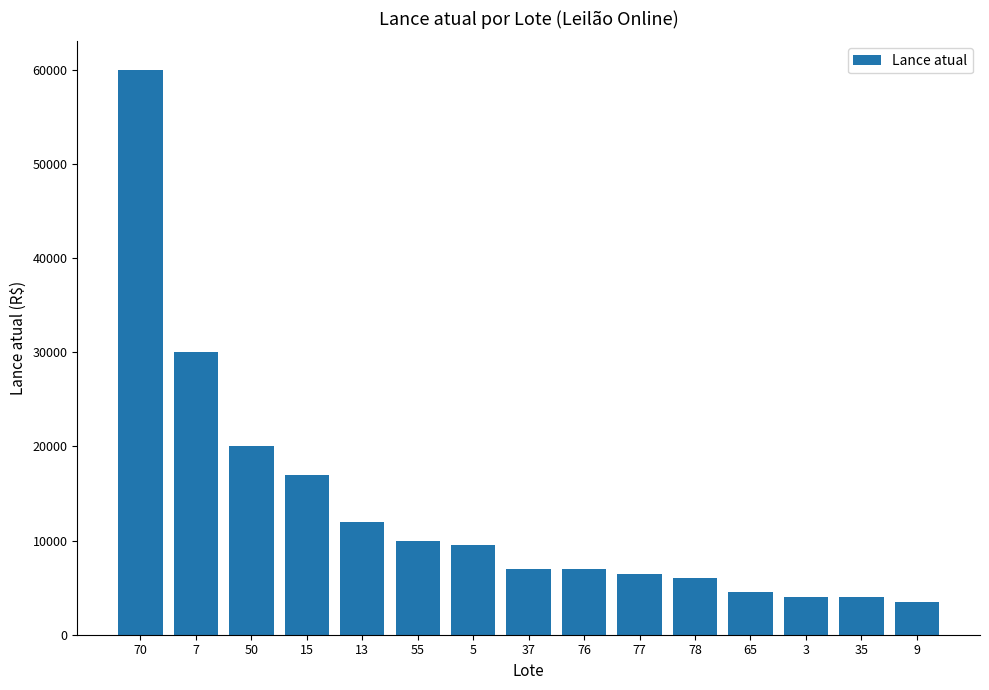

What is the value of the 9th bar from the left?

7000